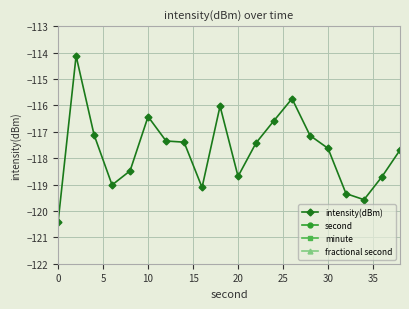

True or false: fractional second and second cross at least once.

False